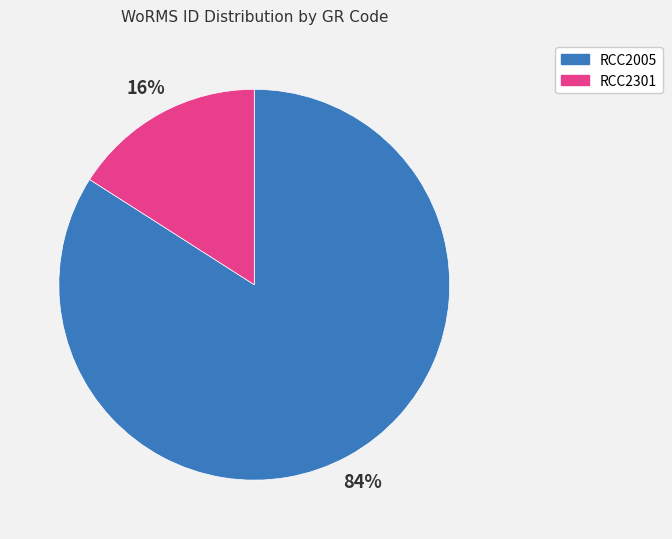

To the nearest percent, what percentage of the pie is RCC2005?

84%